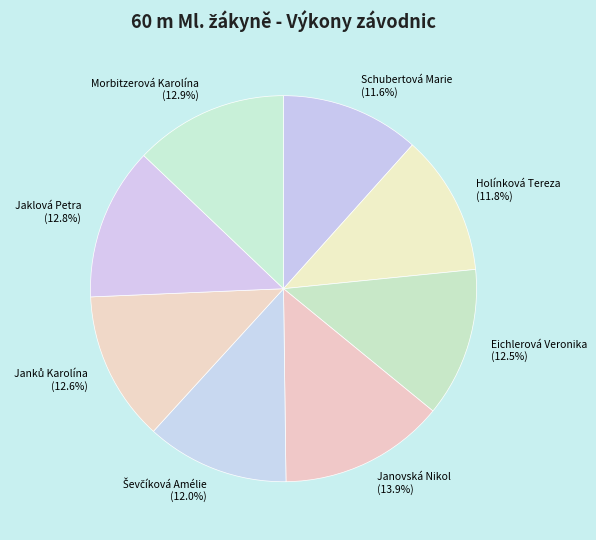

True or false: Schubertová Marie accounts for 12% of the total.

True